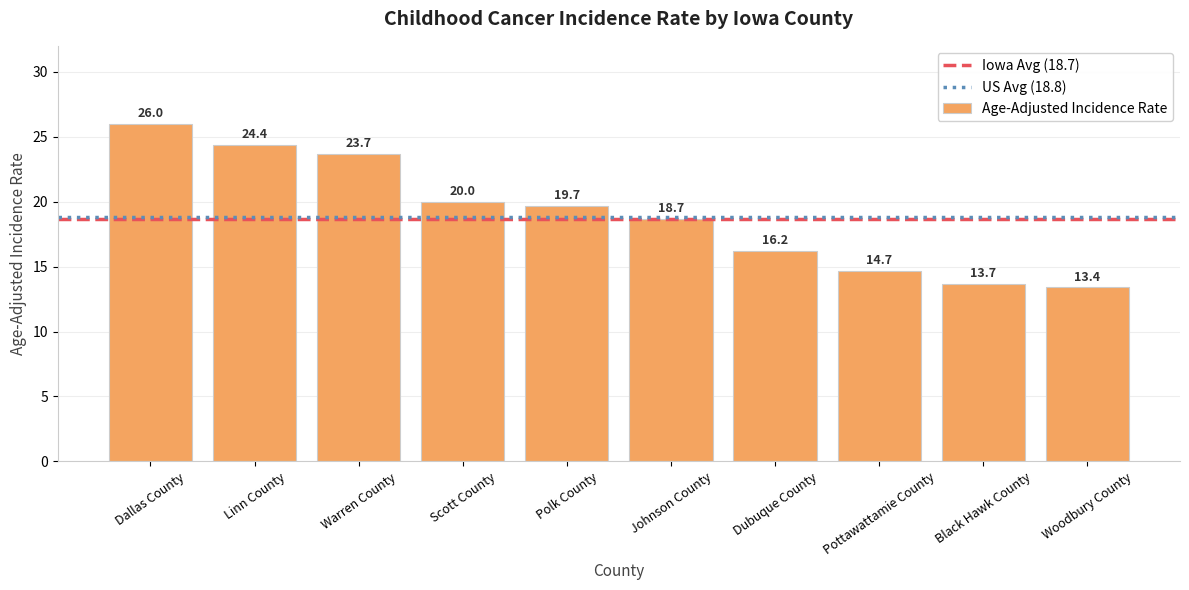

What is the difference between the maximum and second lowest values?

12.3